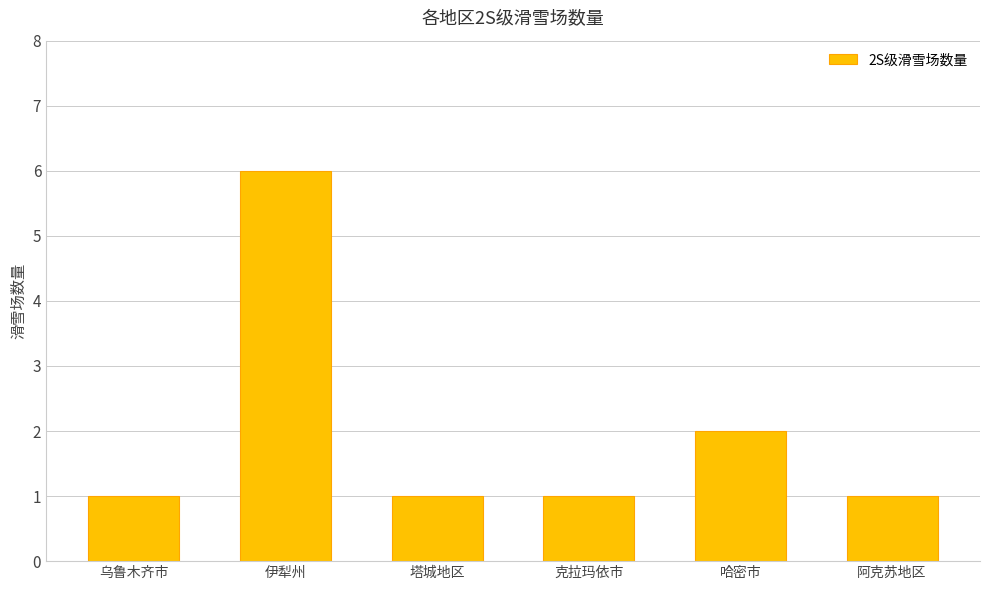

What is the maximum value shown in the chart?

6